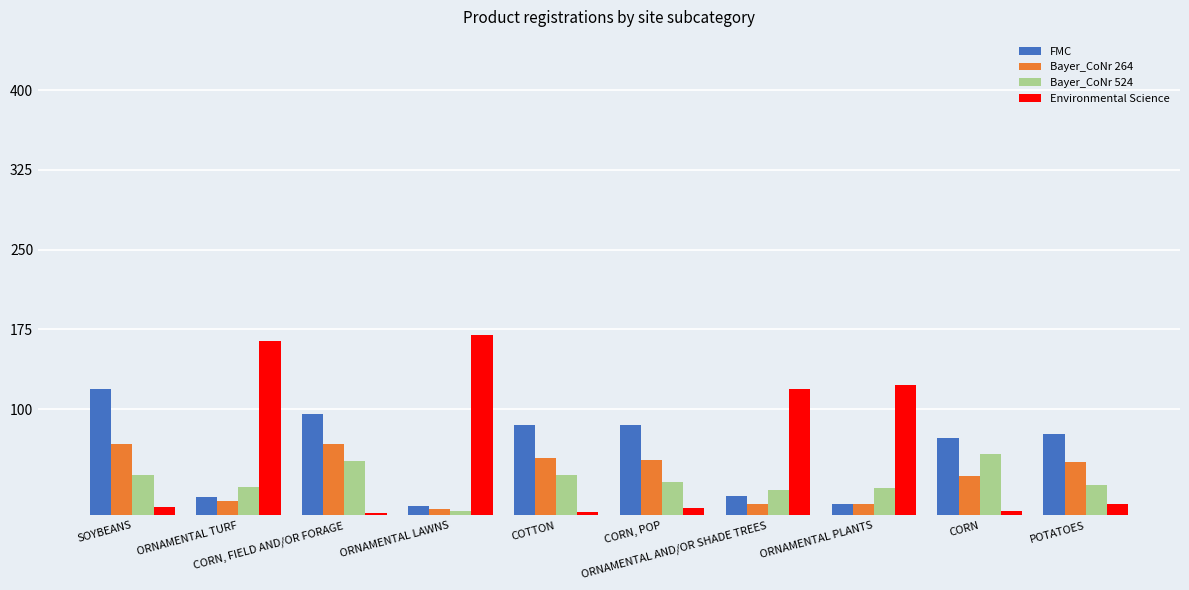

What is the sum of the FMC values at COTTON and POTATOES?

162